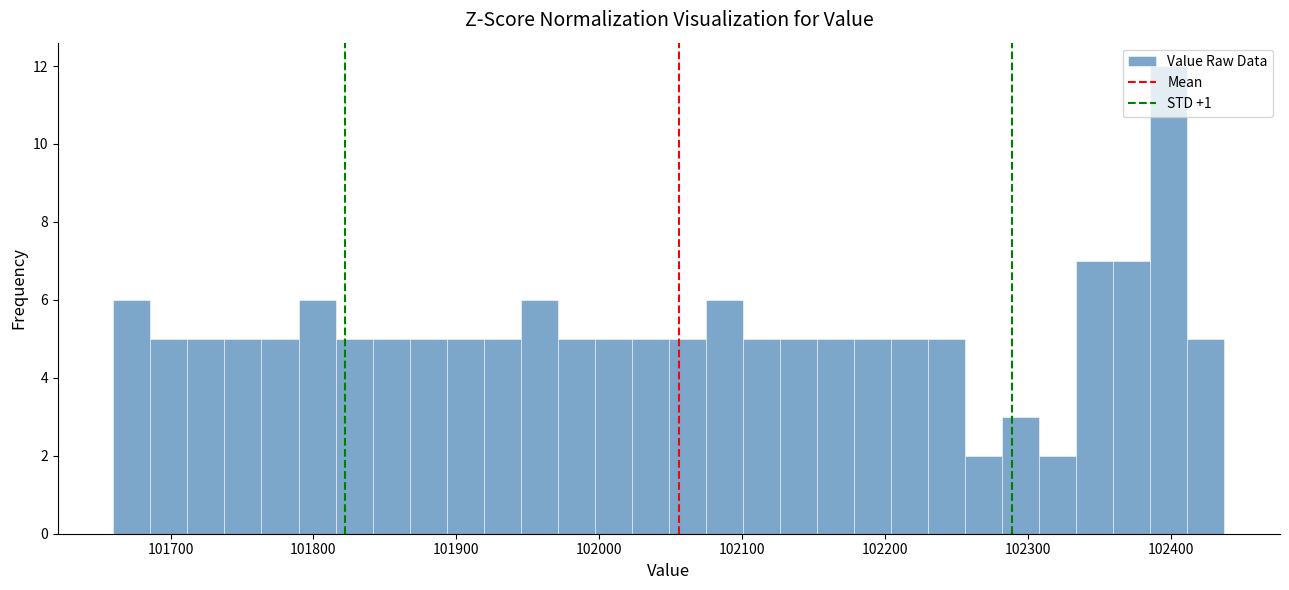

Read against the x-axis, roughly where is the centre of the tallest bar?

102400